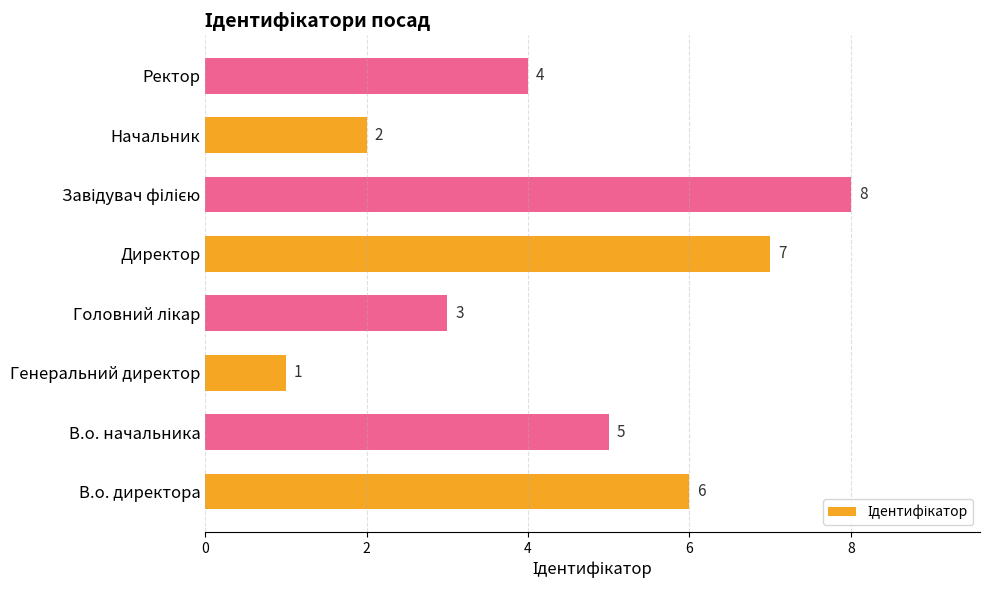

The chart shows a value of 2 at Начальник. True or false?

True